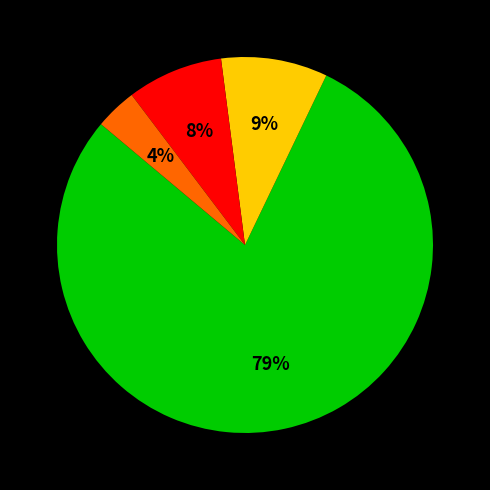

How many slices are in this pie chart?

4